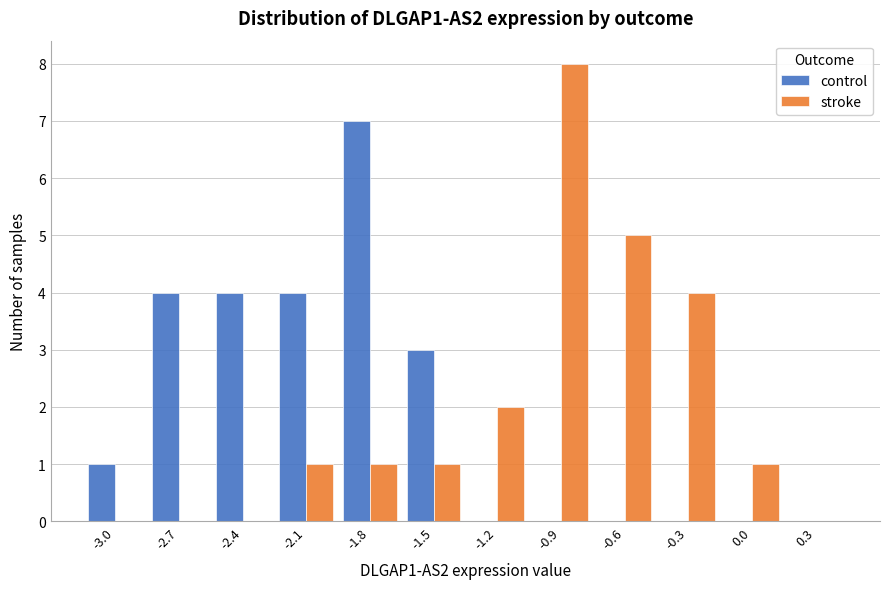

True or false: control has a value of 1 at -1.5.

False